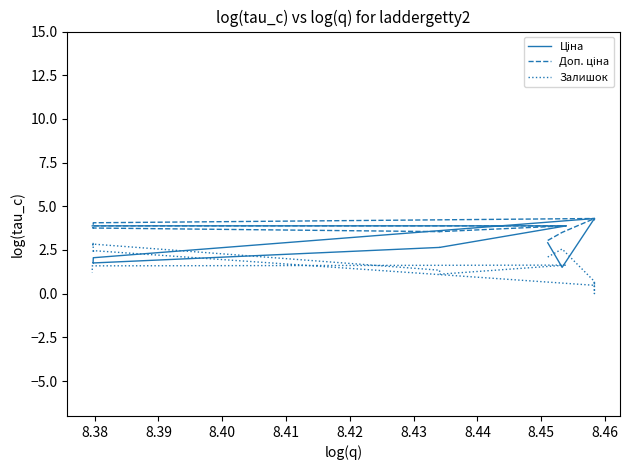

How many series are shown in this chart?

3